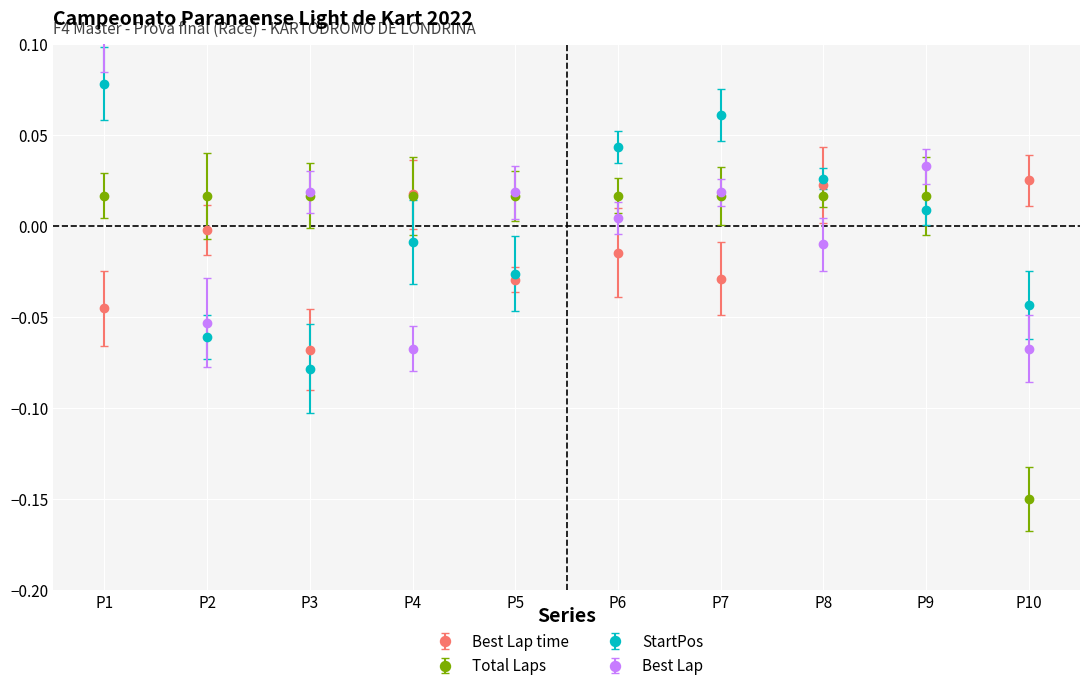

How many intersections are there between Total Laps and StartPos?

4